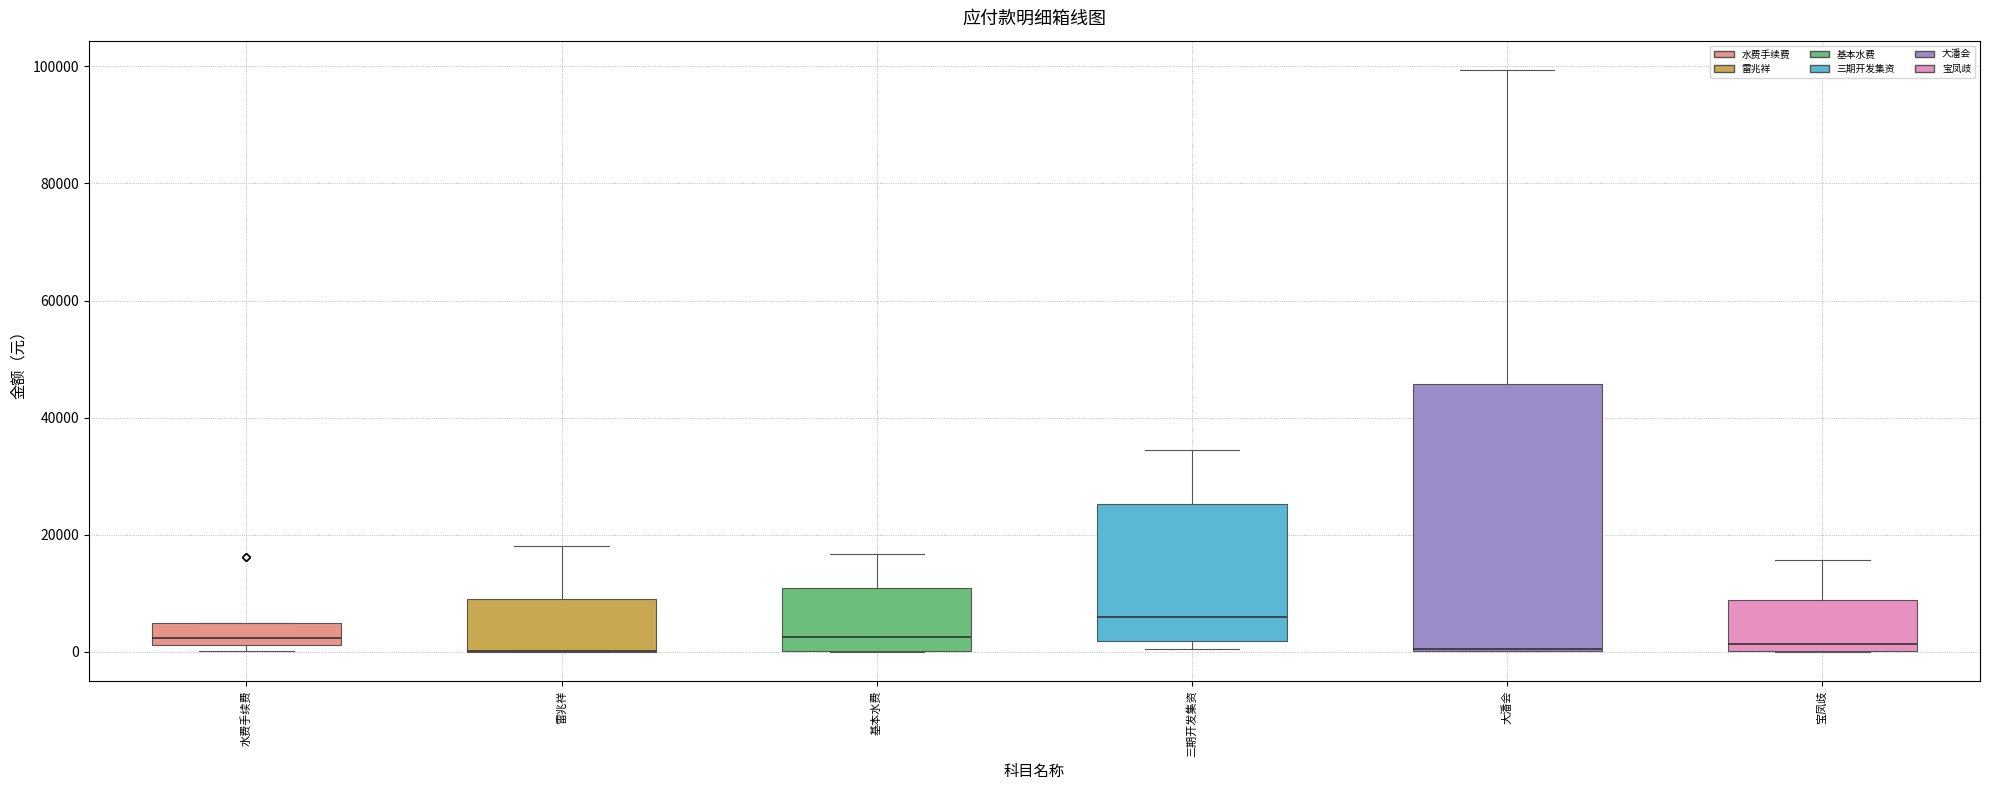

Reading left to right, read every box against the y-axis: the position of its median line, the range the box covers, and the ends of its whiskers. The values are not printed on the chart, so give them approximately, as read against the axis.

水费手续费: median 2000 (just above the box's lower edge), box 2000 to 6000, whiskers 0 to 6000
雷兆祥: median 0 (drawn on the box's lower edge), box 0 to 10000, whiskers 0 to 18000
基本水费: median 2000, box 0 to 10000, whiskers 0 to 16000
三期开发集资: median 6000, box 2000 to 26000, whiskers 0 to 34000
大潘会: median 0 (drawn on the box's lower edge), box 0 to 46000, whiskers 0 to 100000
宝凤歧: median 2000, box 0 to 8000, whiskers 0 to 16000